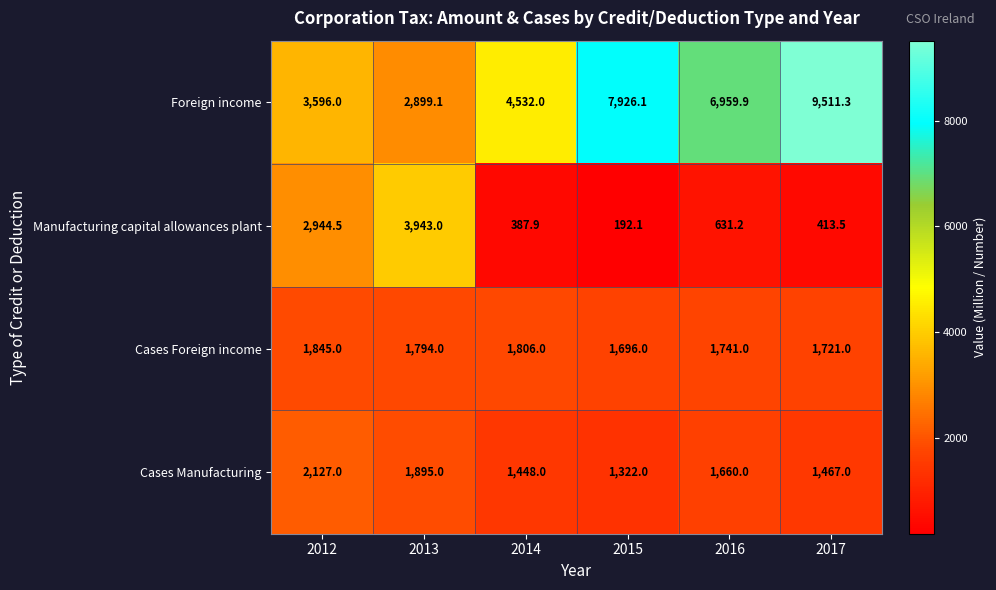

True or false: Foreign income has a value of 4532.0 at 2014.

True